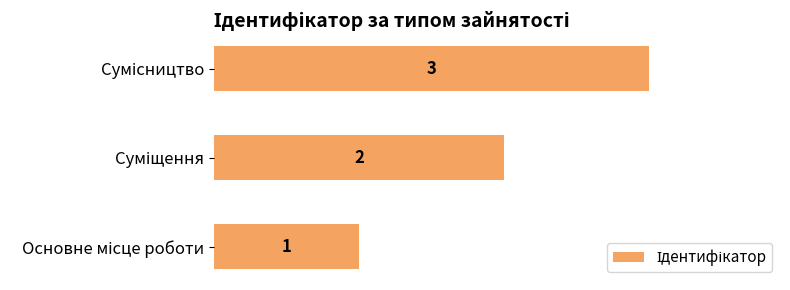

How many values are below 2?

1